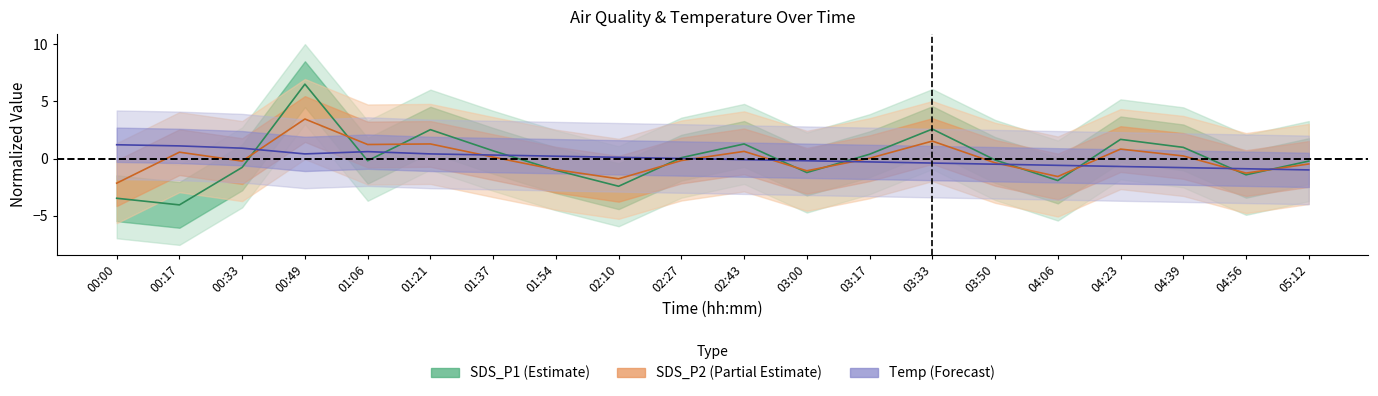

What is the difference between the highest and lowest values at 04:56?

0.5